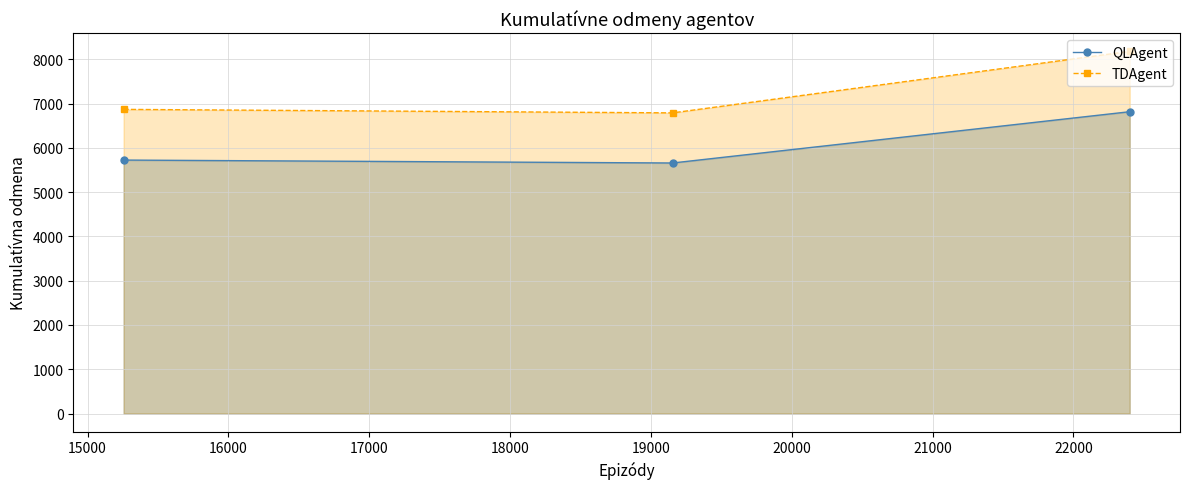

Which series has the largest total across all categories?

TDAgent